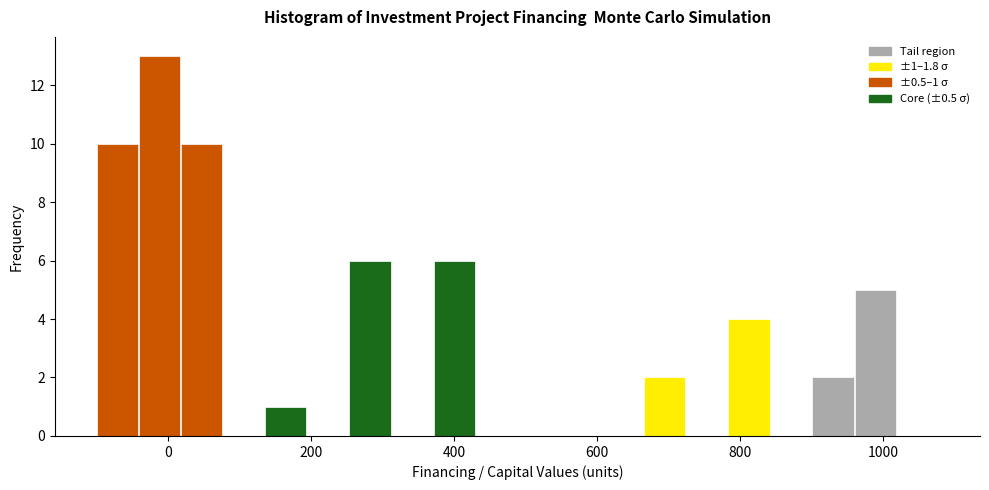

Read against the x-axis, roughly where is the centre of the tallest bar?

-20